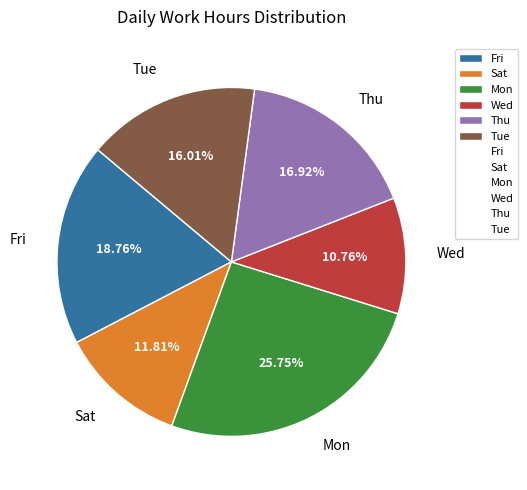

Which slice is the smallest?

Wed